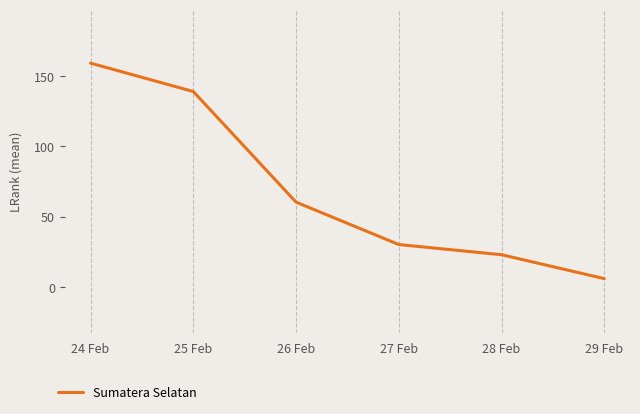

What is the sum of all values?

417.8